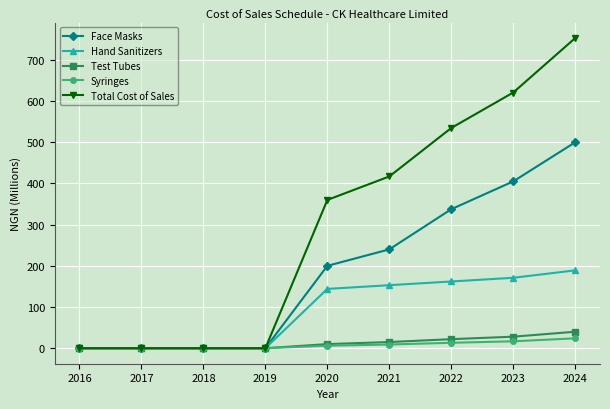

Does the chart display data point markers on the line(s)?

Yes